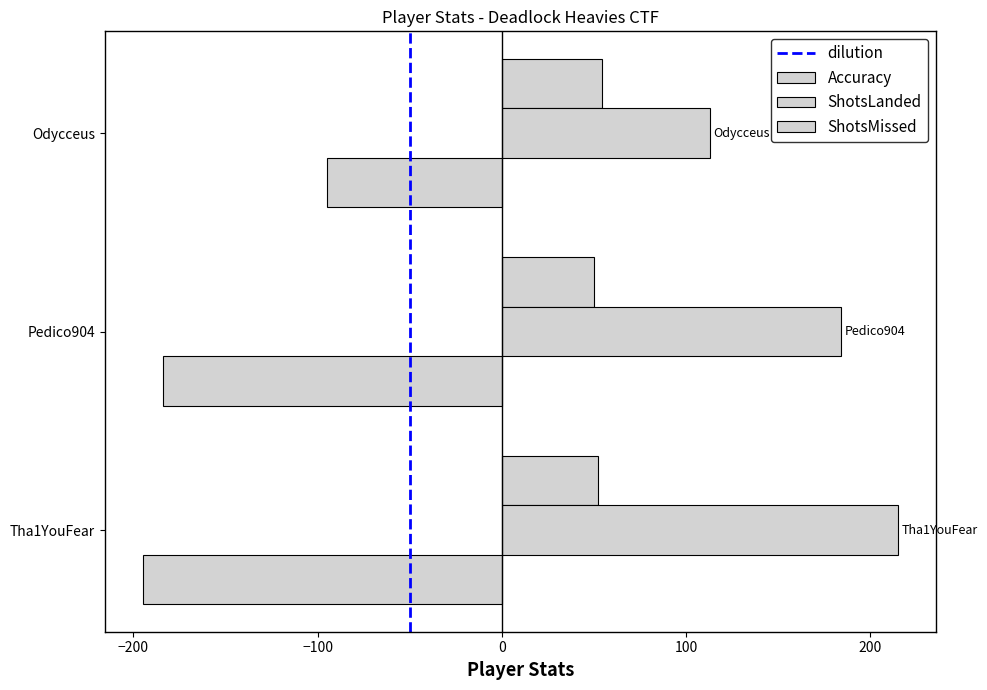

How many values in the ShotsLanded series are below 184?

1